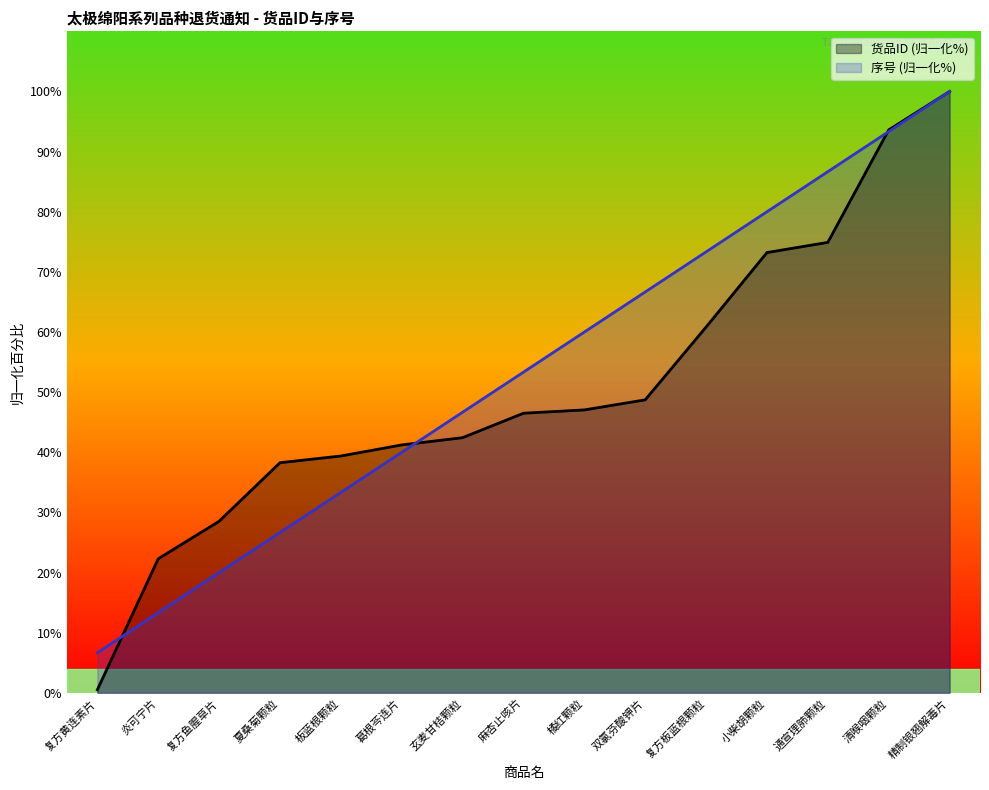

The value of 货品ID at 炎可宁片 is 12.2. True or false?

False